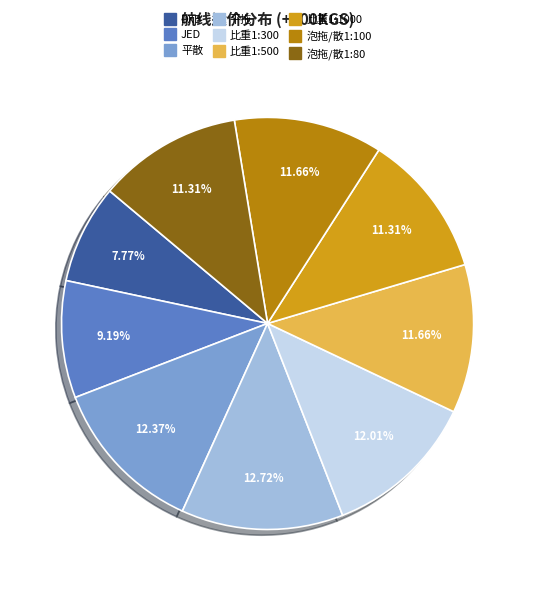

Count the number of slices in the pie.

9